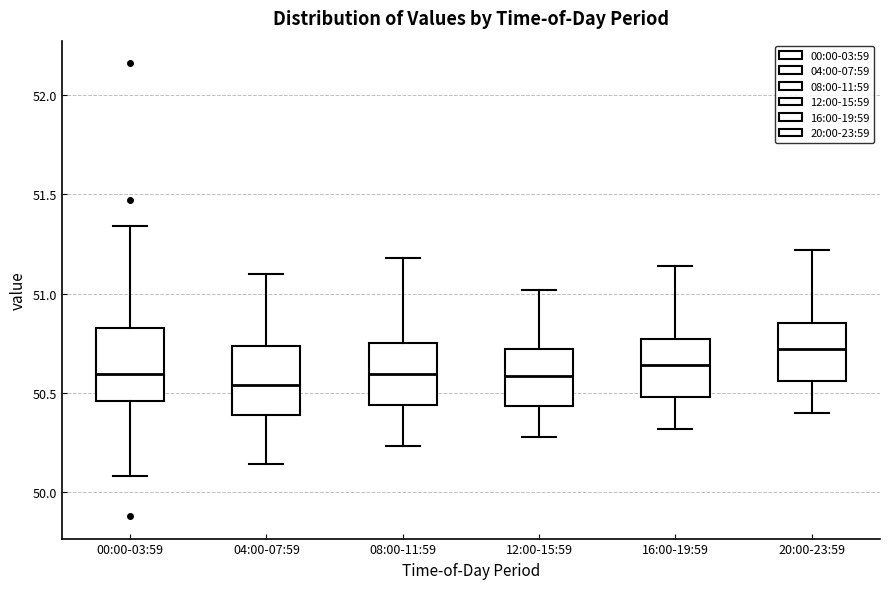

Where is the lower edge of the box for 12:00-15:59 on the y-axis? The values are not printed on the chart, so give them approximately, as read against the axis.

50.45